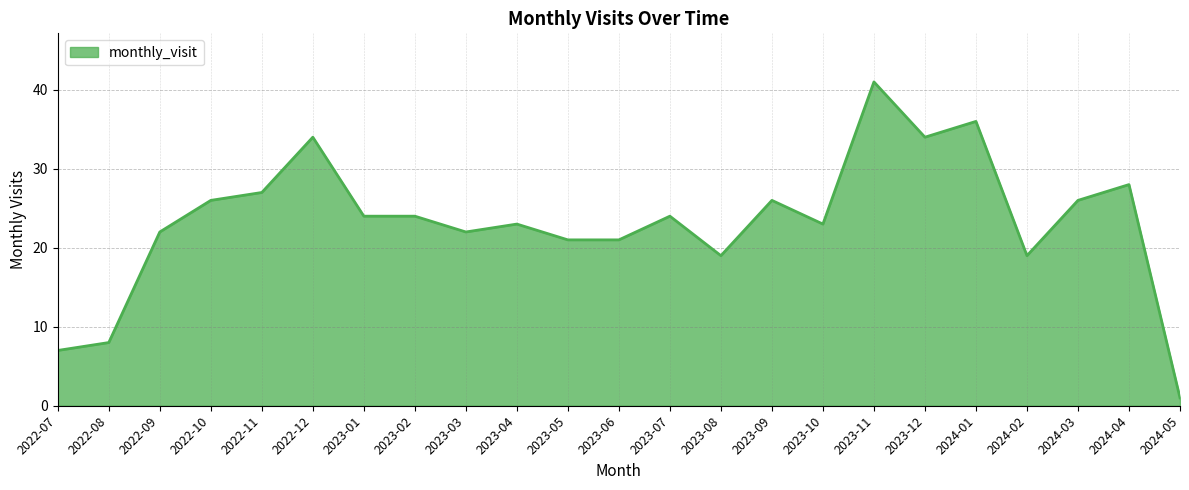

Approximately how many times larger is the value at 2023-10 compared to 2024-01?

0.6